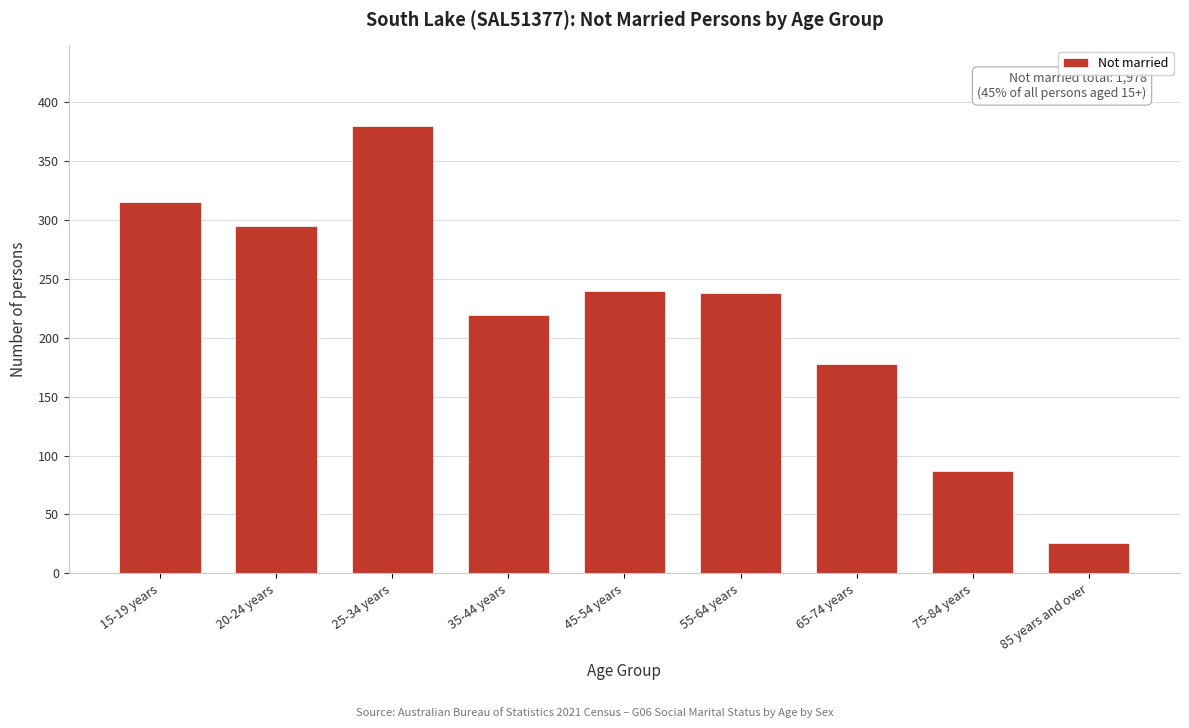

Reading right to left, transcribe all the data shown in this chart.

85 years and over=26	75-84 years=87	65-74 years=178	55-64 years=238	45-54 years=240	35-44 years=219	25-34 years=380	20-24 years=295	15-19 years=315